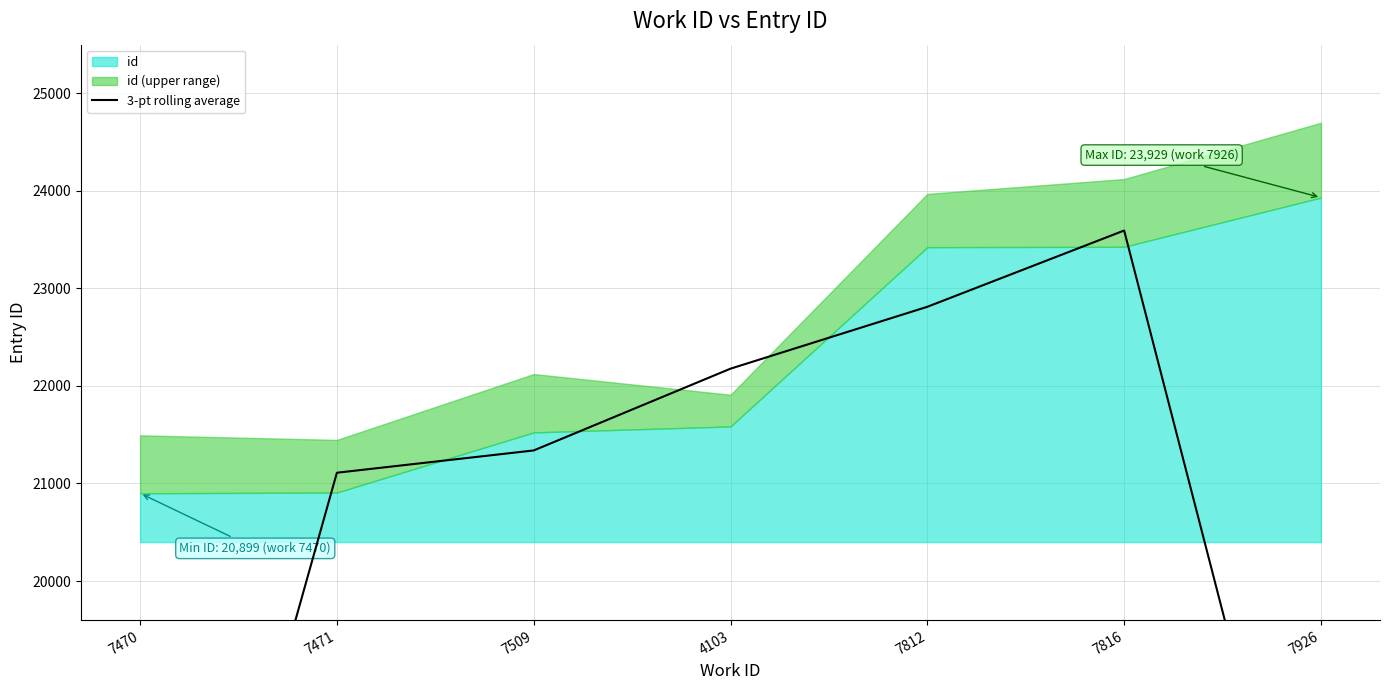

Read the value at 7471.

21109.7